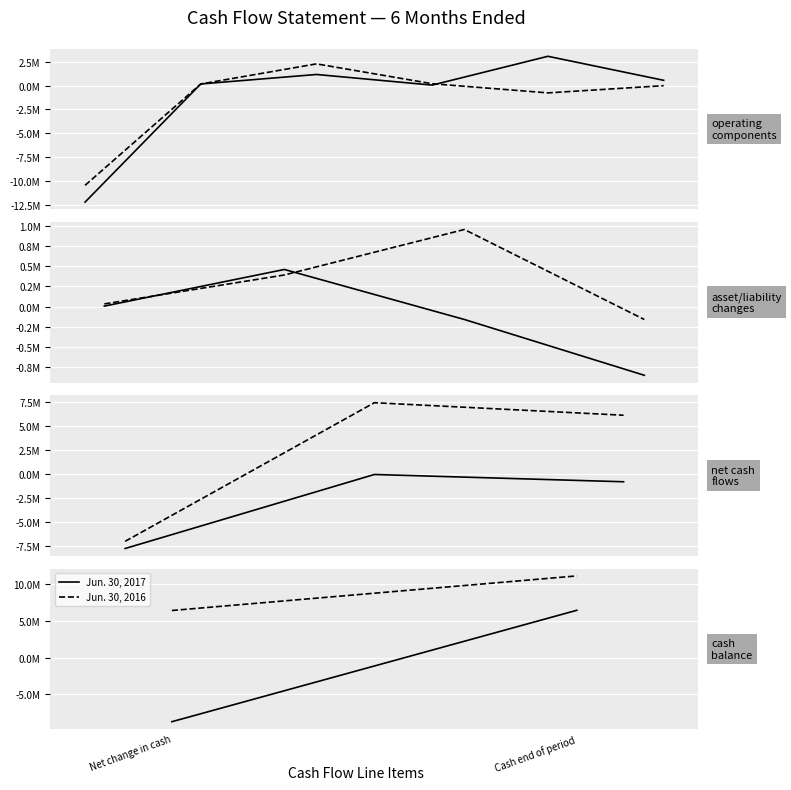

What is the difference between the highest and lowest values at Net change in cash?

15164695